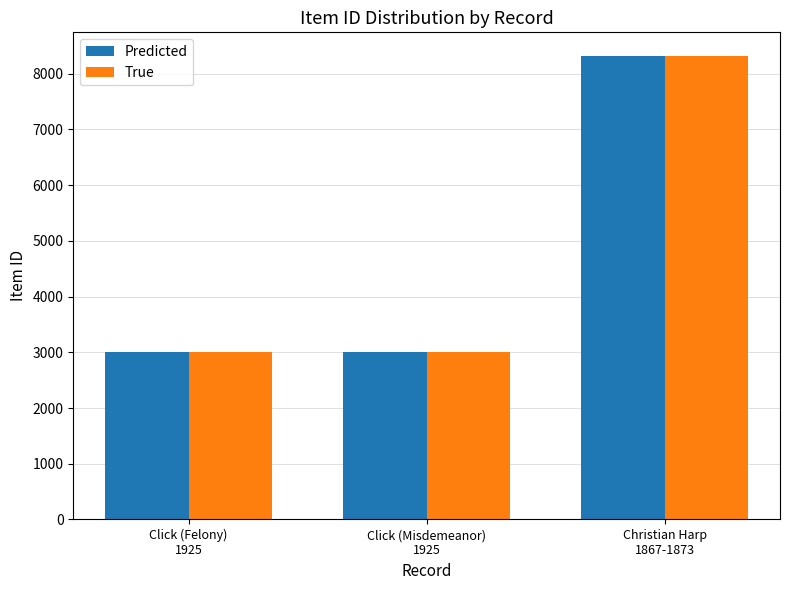

The Predicted series shows 3516 at Christian Harp
1867-1873. True or false?

False